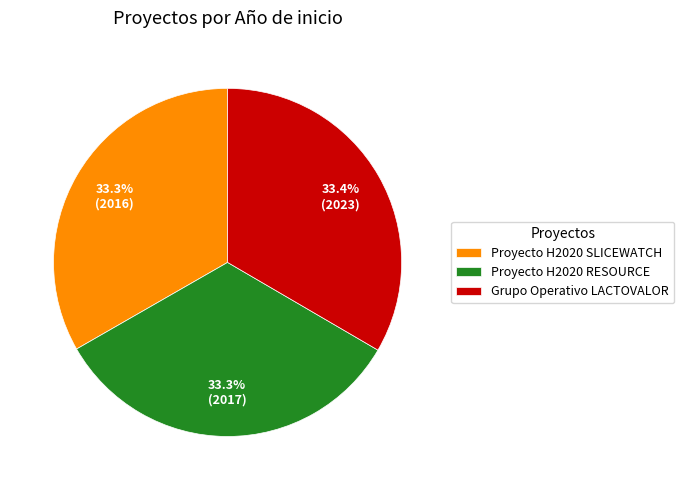

Does any single category account for the majority?

No